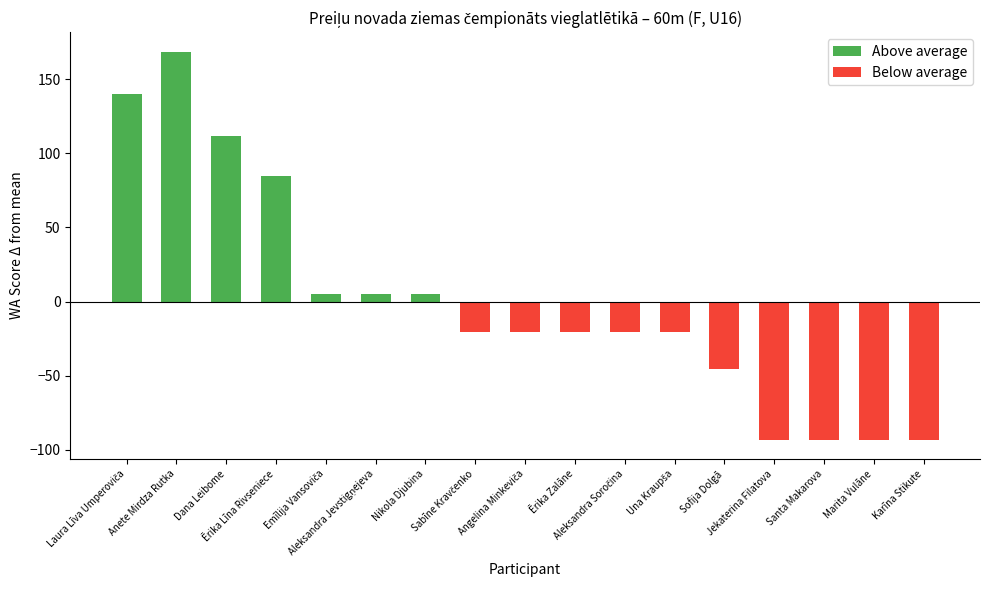

How many positive values are there?

7